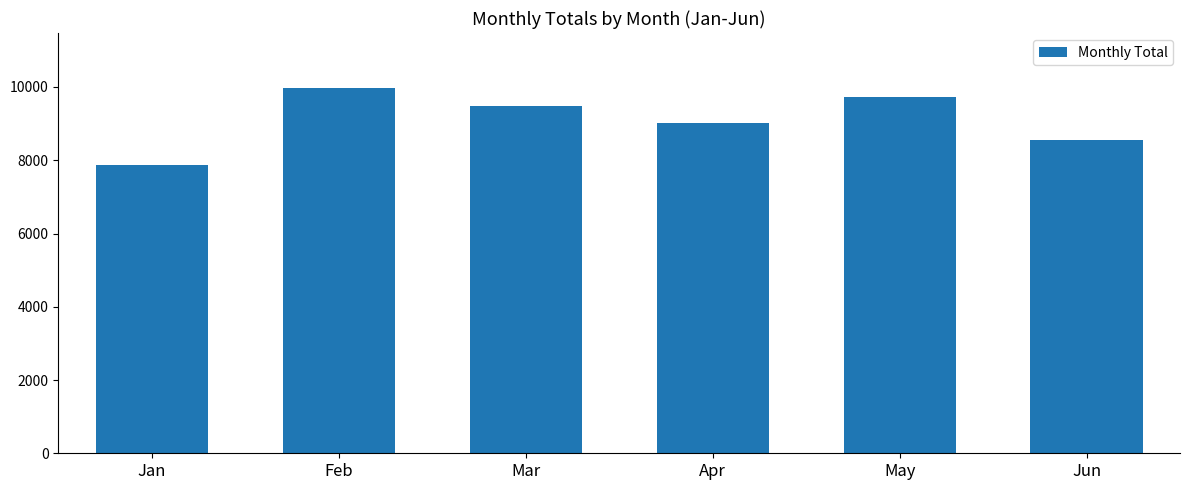

Count the values in the range 8554 to 9719.

4